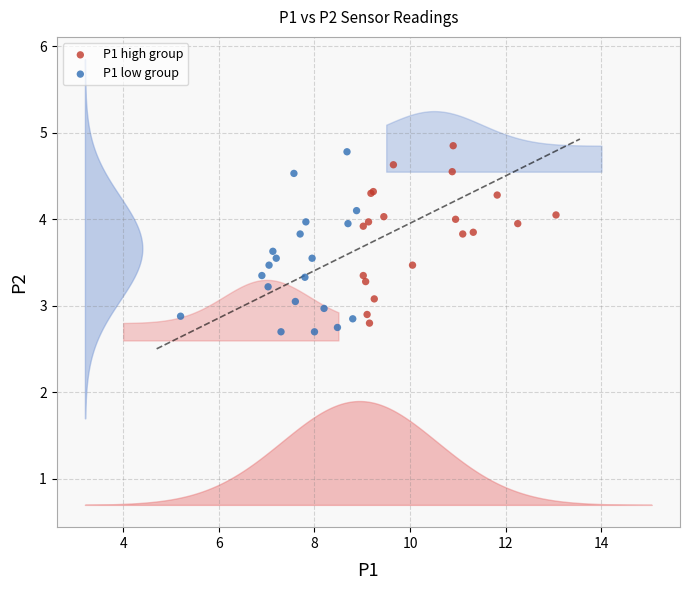

What are all the series names shown in the legend?

P1 high group, P1 low group